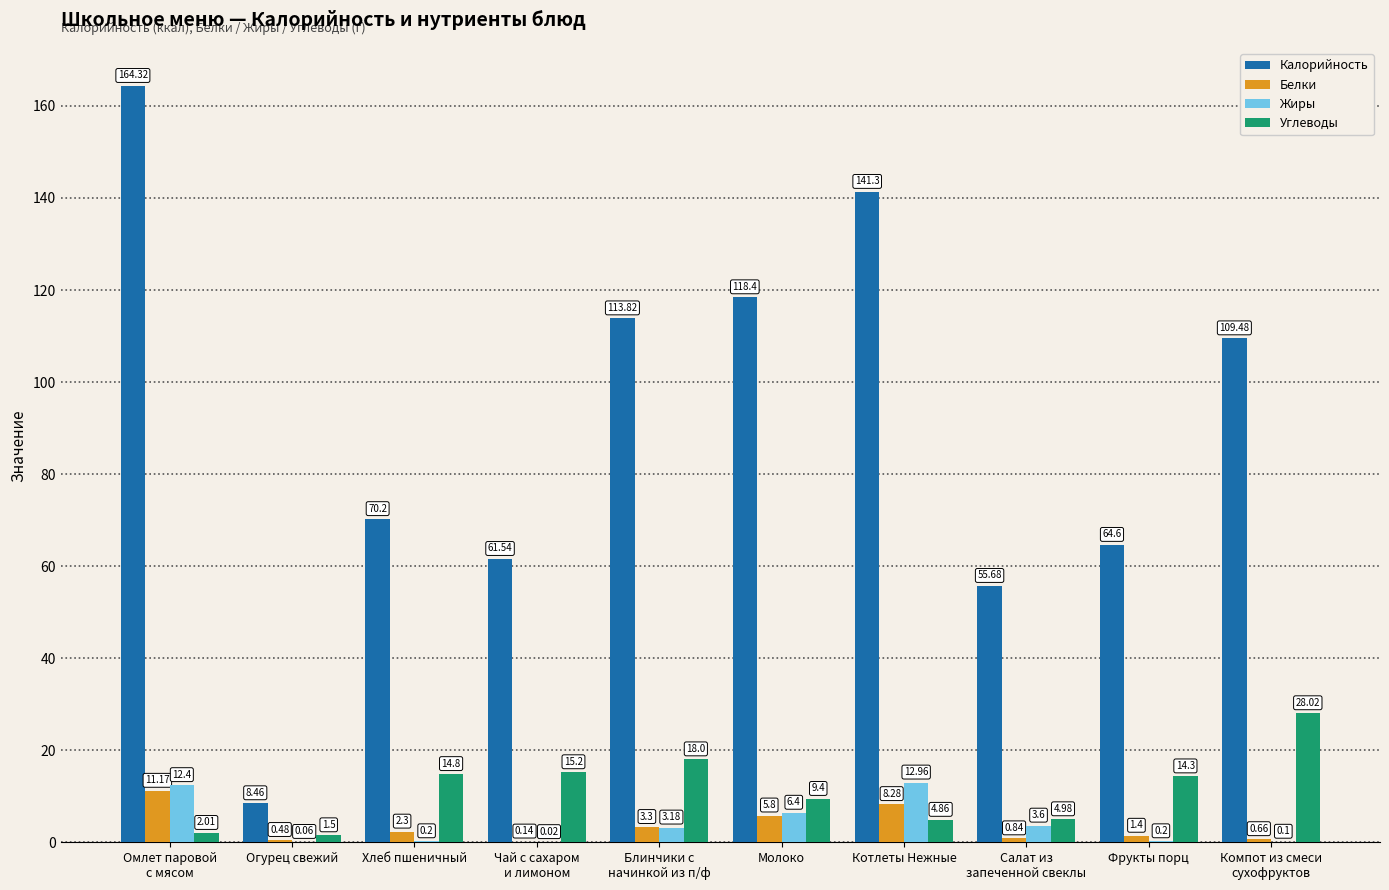

Is the value of Углеводы at Хлеб пшеничный greater than the value of Жиры at Котлеты Нежные?

Yes